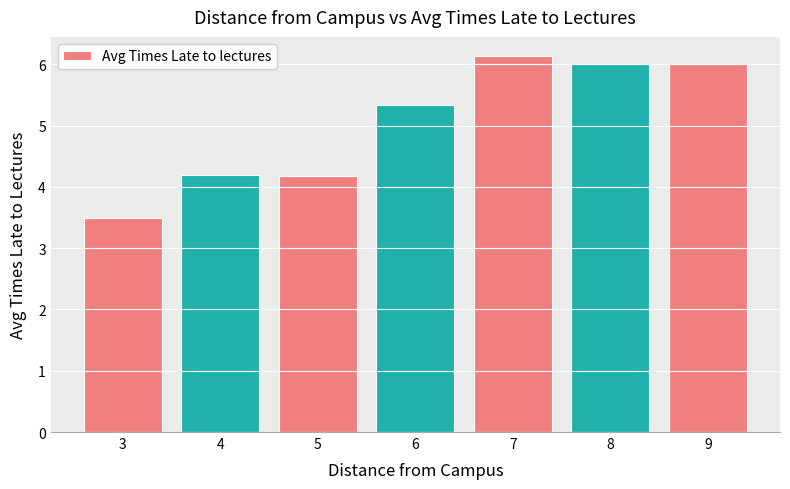

Reading left to right, transcribe all the data shown in this chart.

3.5	4.2	4.2	5.3	6.1	6.0	6.0